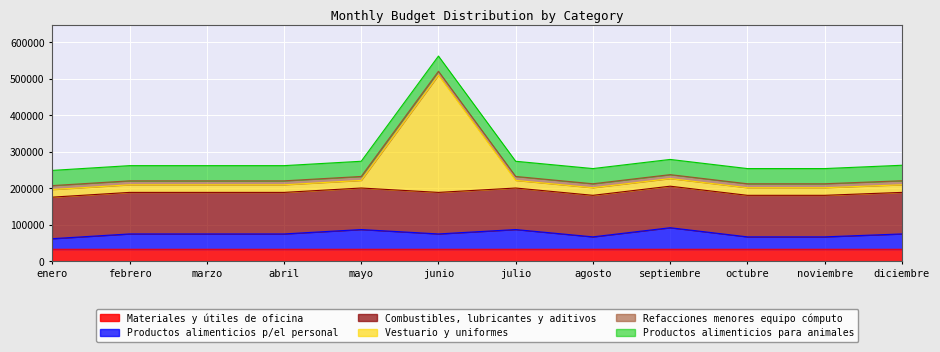

What is the difference between the maximum and minimum values in the Materiales y útiles de oficina series?

4